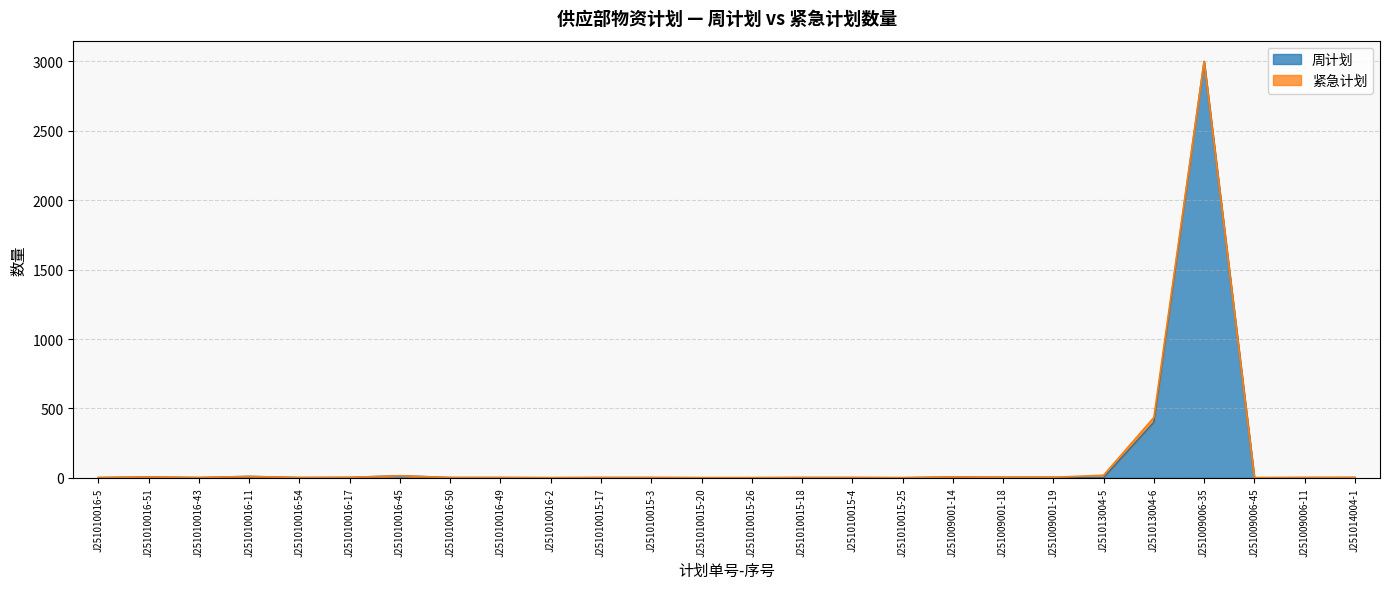

Does the chart display data point markers on the line(s)?

No